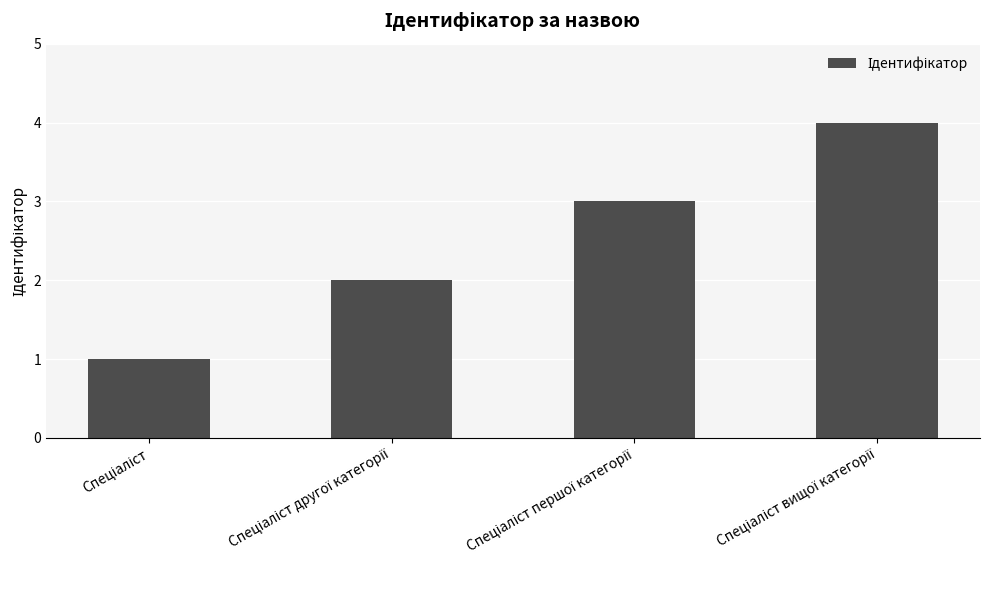

What is the greatest value displayed?

4